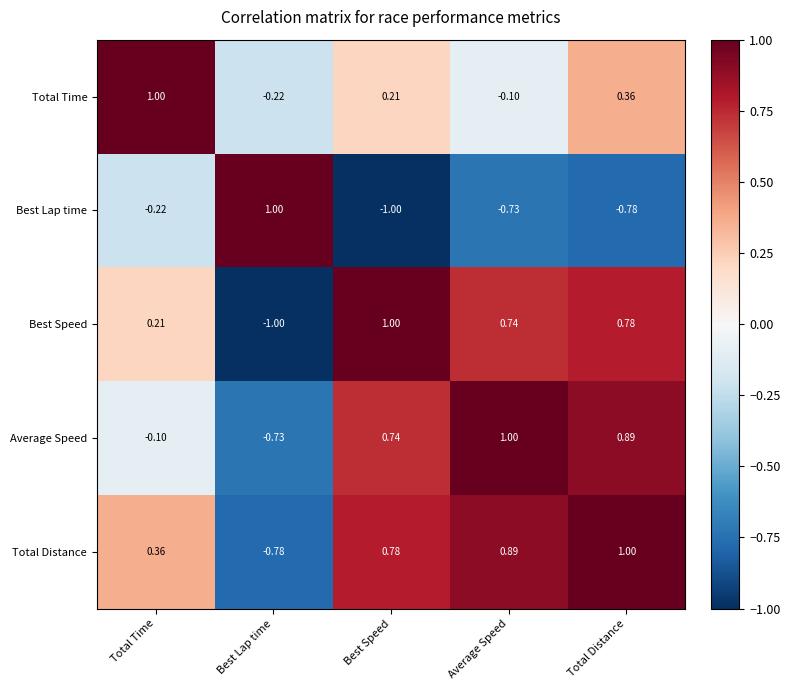

Rank the categories by Total Distance value from highest to lowest.

Total Distance, Average Speed, Best Speed, Total Time, Best Lap time